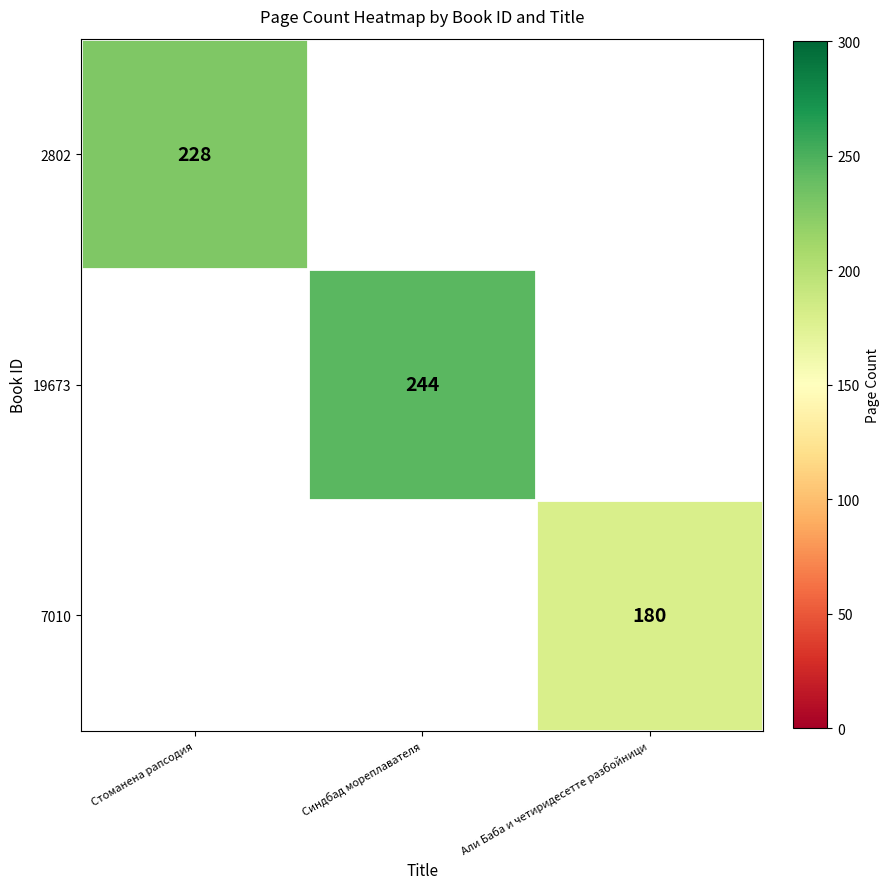

Is it true that 2802 equals 228 at Стоманена рапсодия?

True